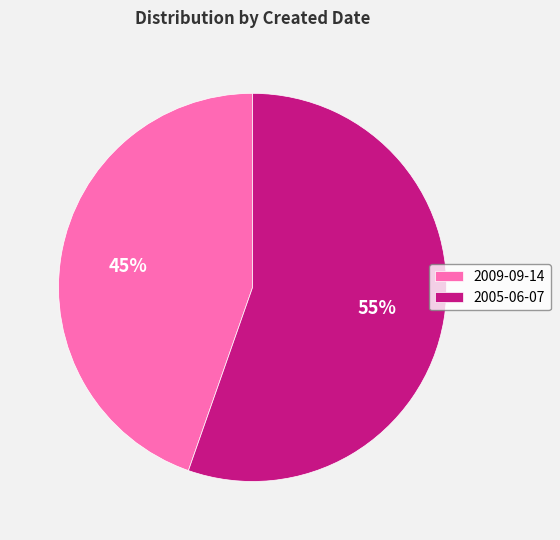

Which category has the smallest portion of the pie?

2009-09-14